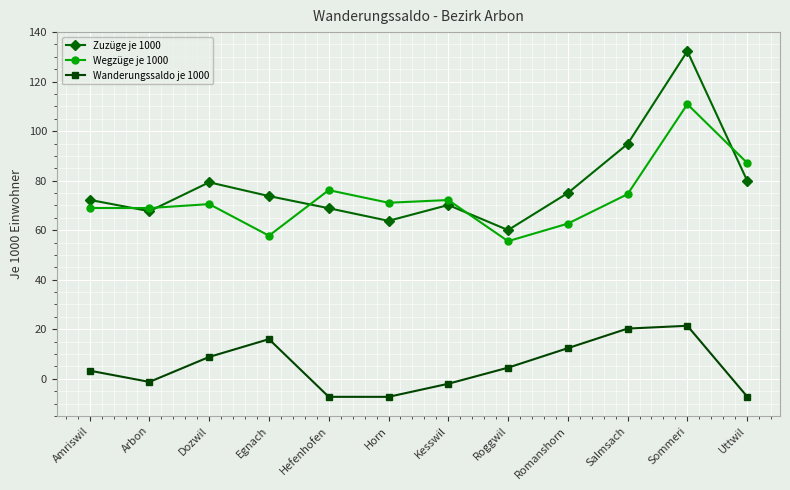

Which series has the largest total across all categories?

Zuzüge je 1000